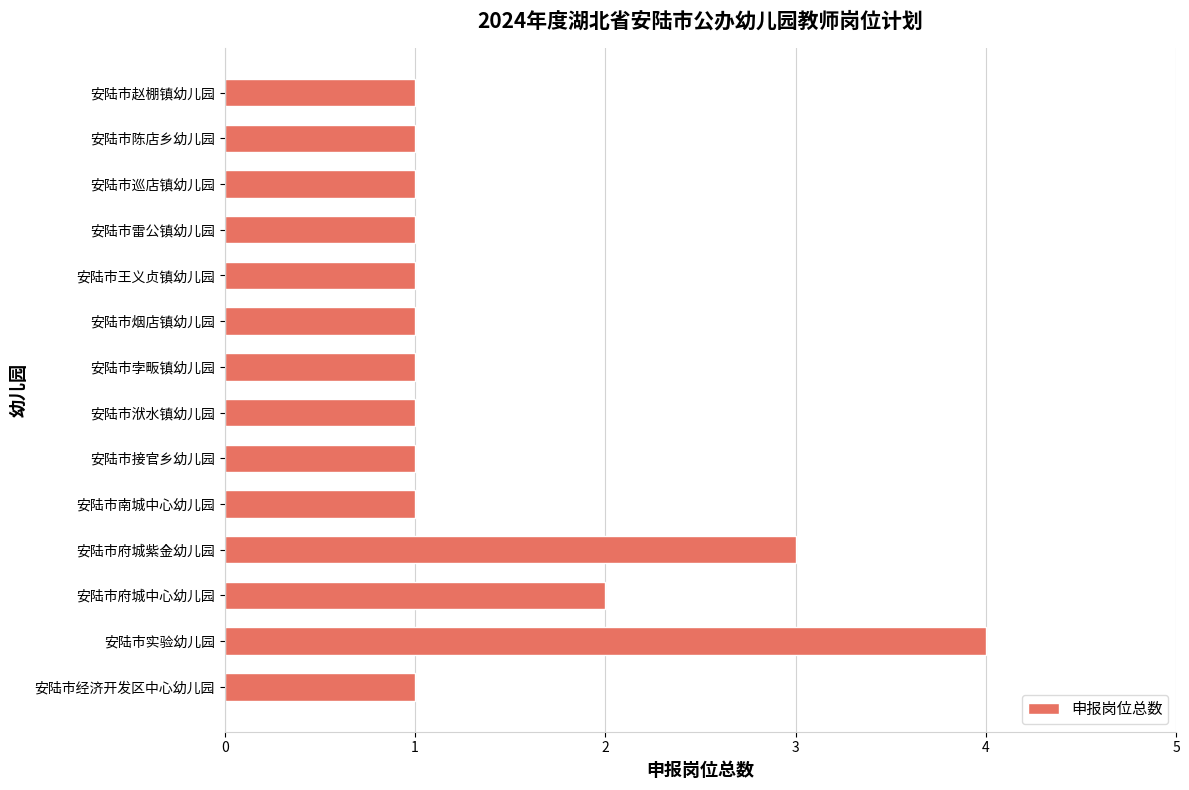

True or false: the data shows 1 at 安陆市雷公镇幼儿园.

True